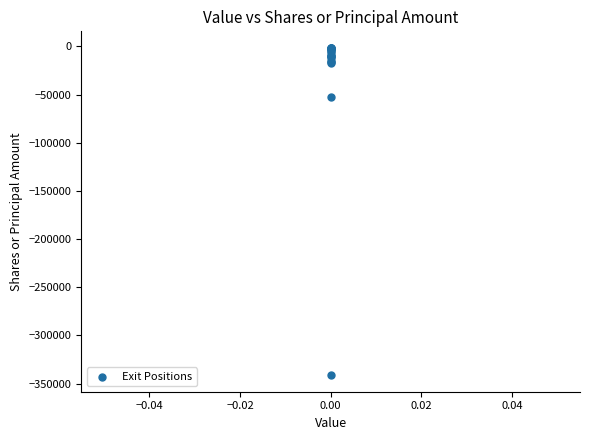

What Y value in the scatter plot is closest to -171421?

-52180